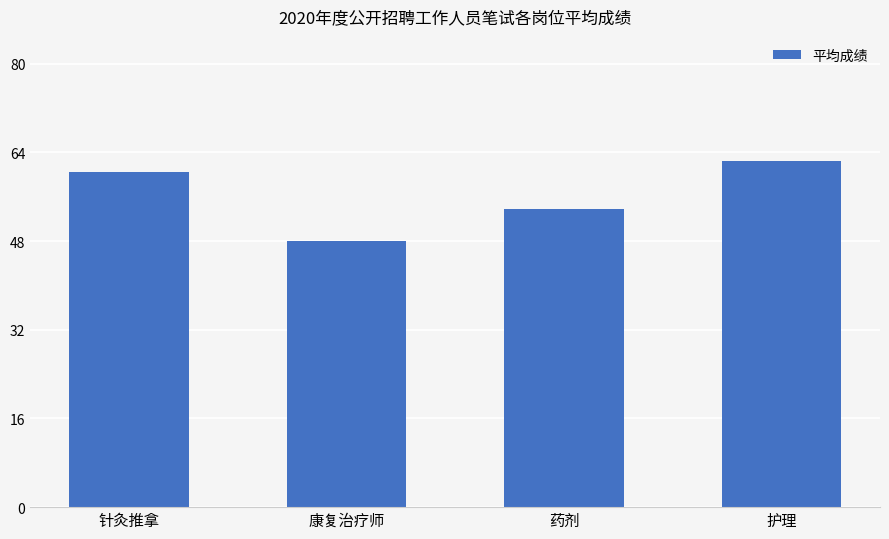

Reading left to right, transcribe all the data shown in this chart.

60.4	48.0	53.8	62.4